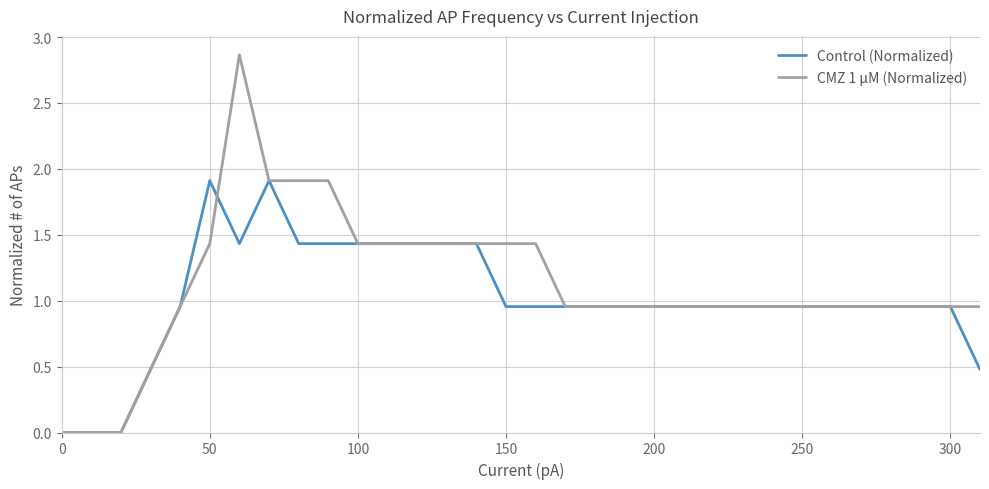

True or false: Control (Normalized) and CMZ 1 µM (Normalized) cross at least once.

True